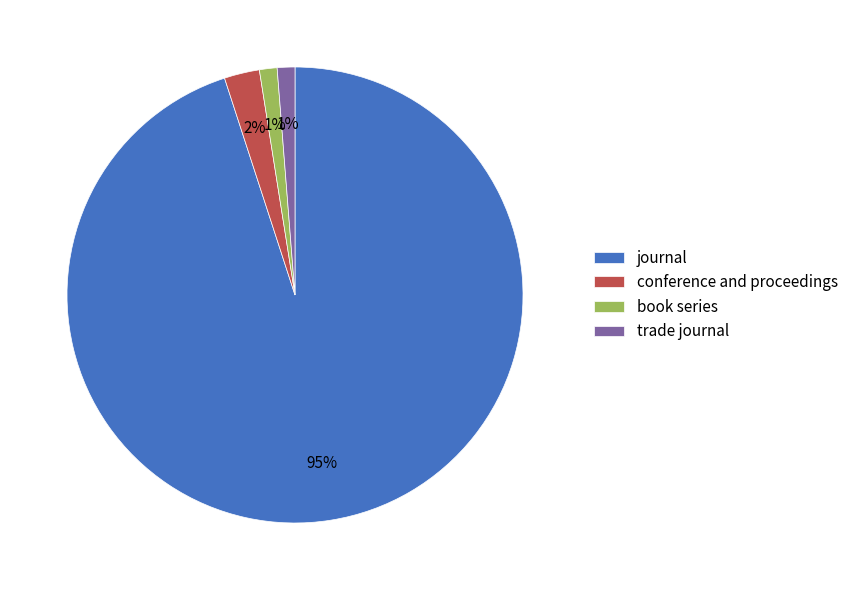

To the nearest percent, what is the average slice percentage?

25%